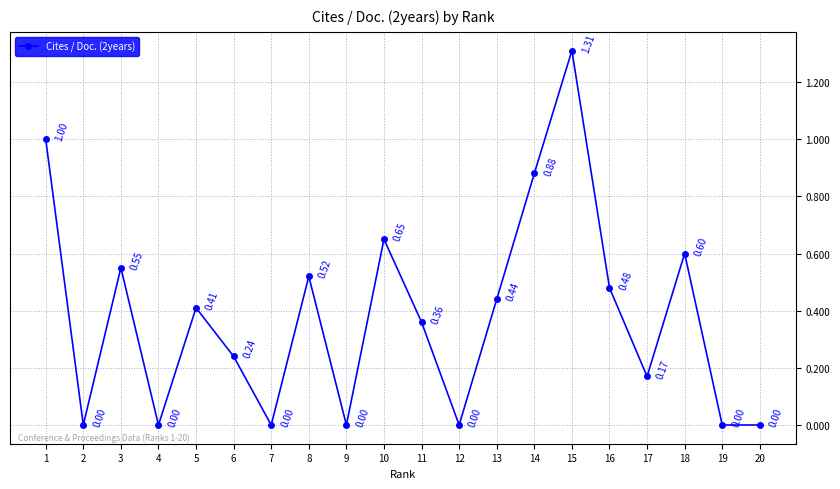

Which has a higher value, 18 or 19?

18